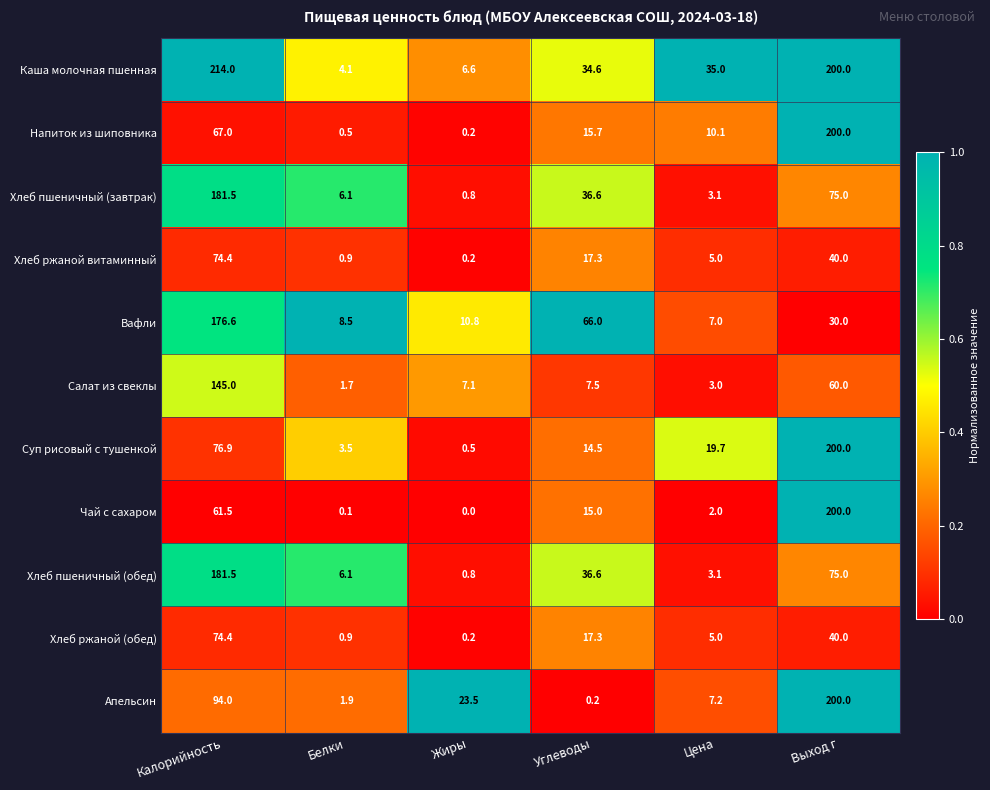

What is the difference between the Салат из свеклы values at Калорийность and Жиры?

137.9